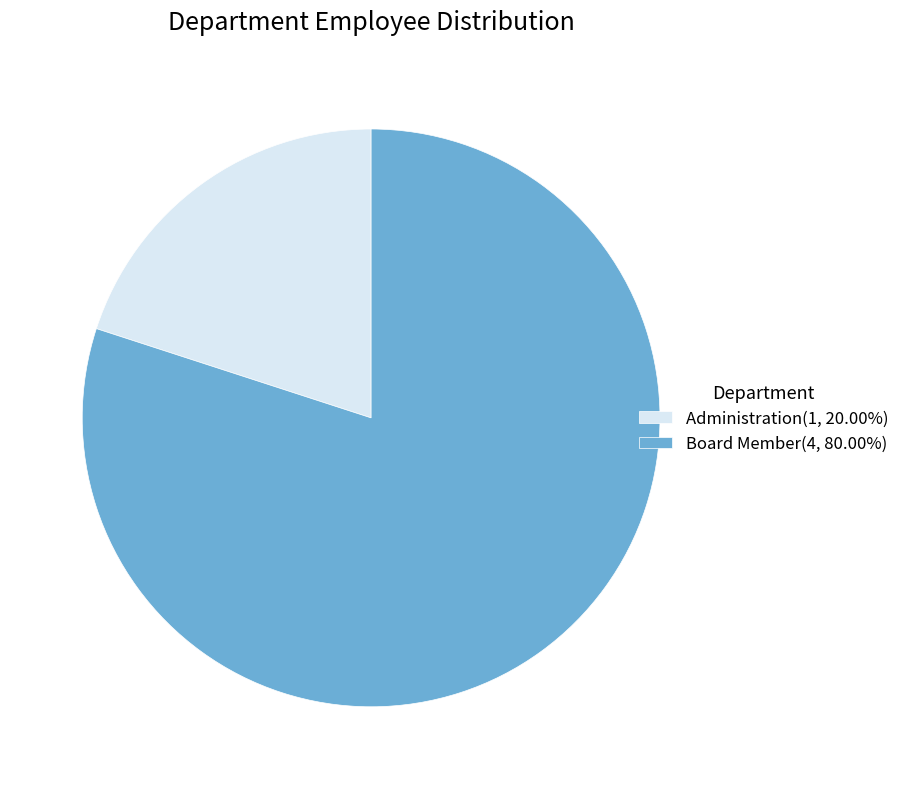

Is it true that Administration is 20% of the pie?

True